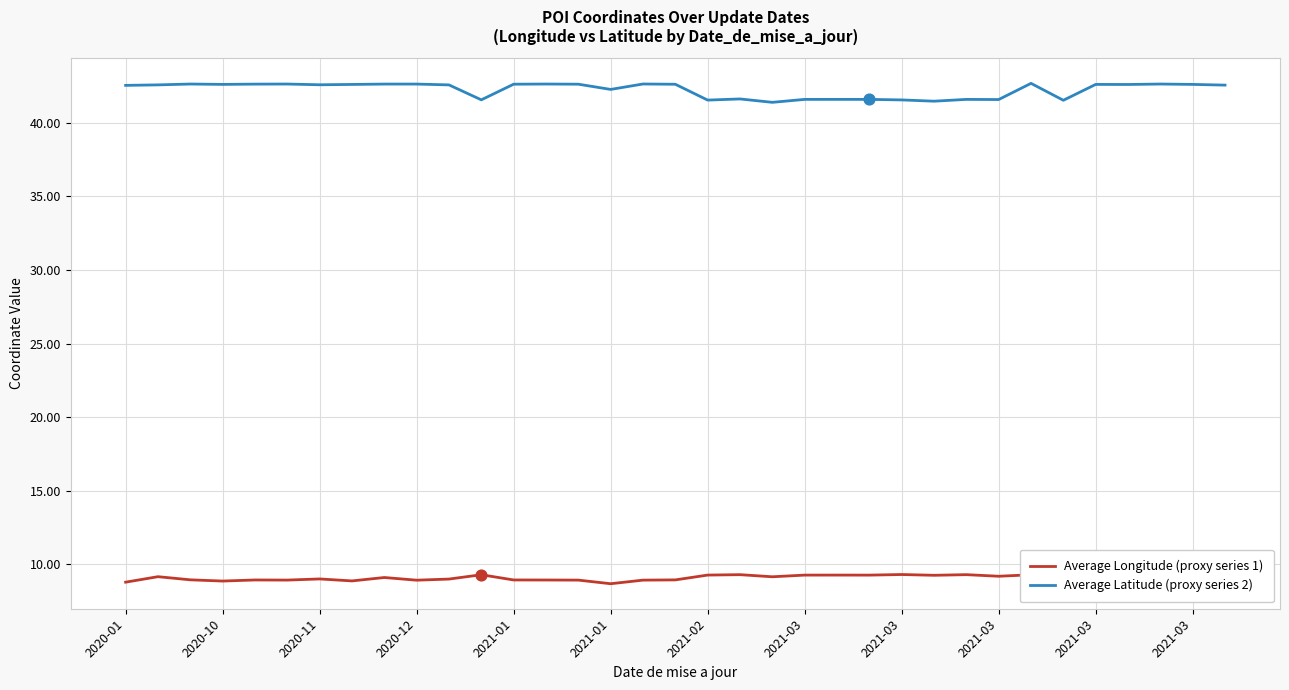

Which series has the largest total across all categories?

Average Latitude (proxy series 2)